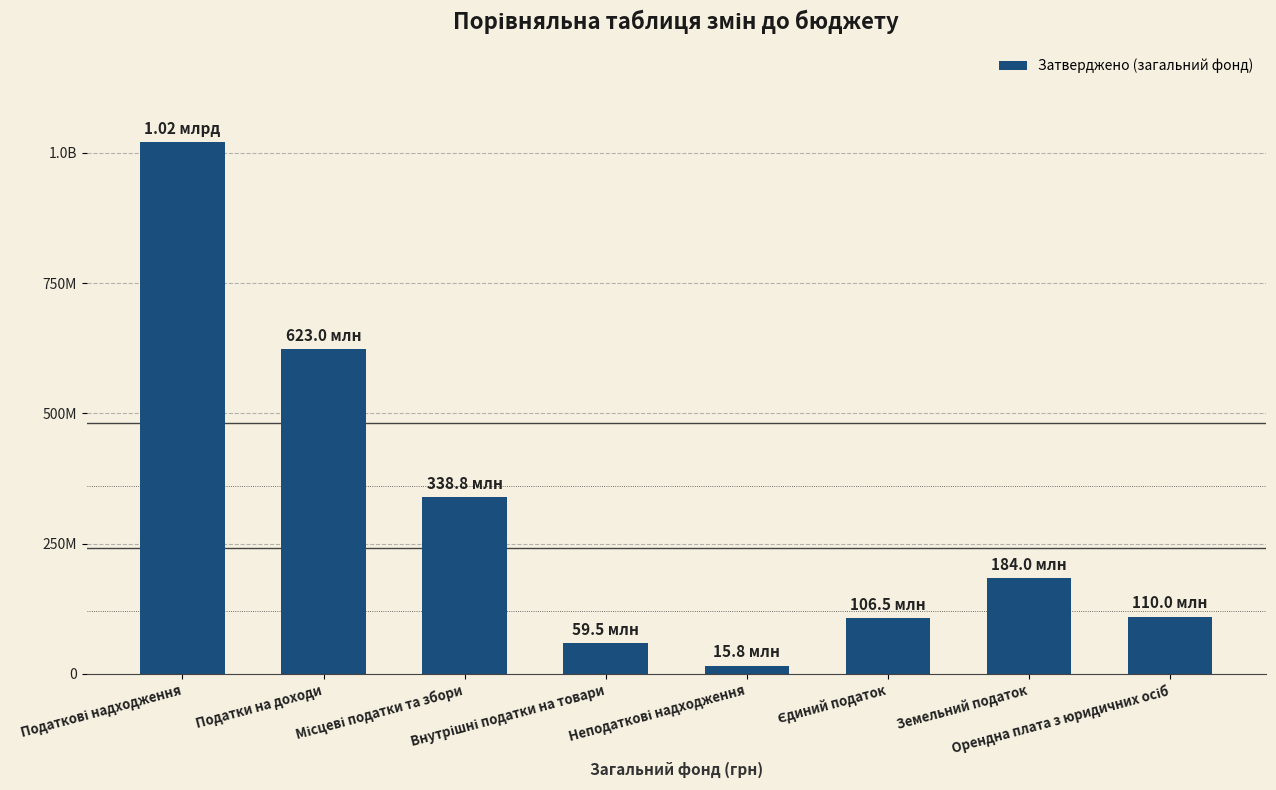

Rank the categories by value from lowest to highest.

Неподаткові надходження, Внутрішні податки на товари, Єдиний податок, Орендна плата з юридичних осіб, Земельний податок, Місцеві податки та збори, Податки на доходи, Податкові надходження